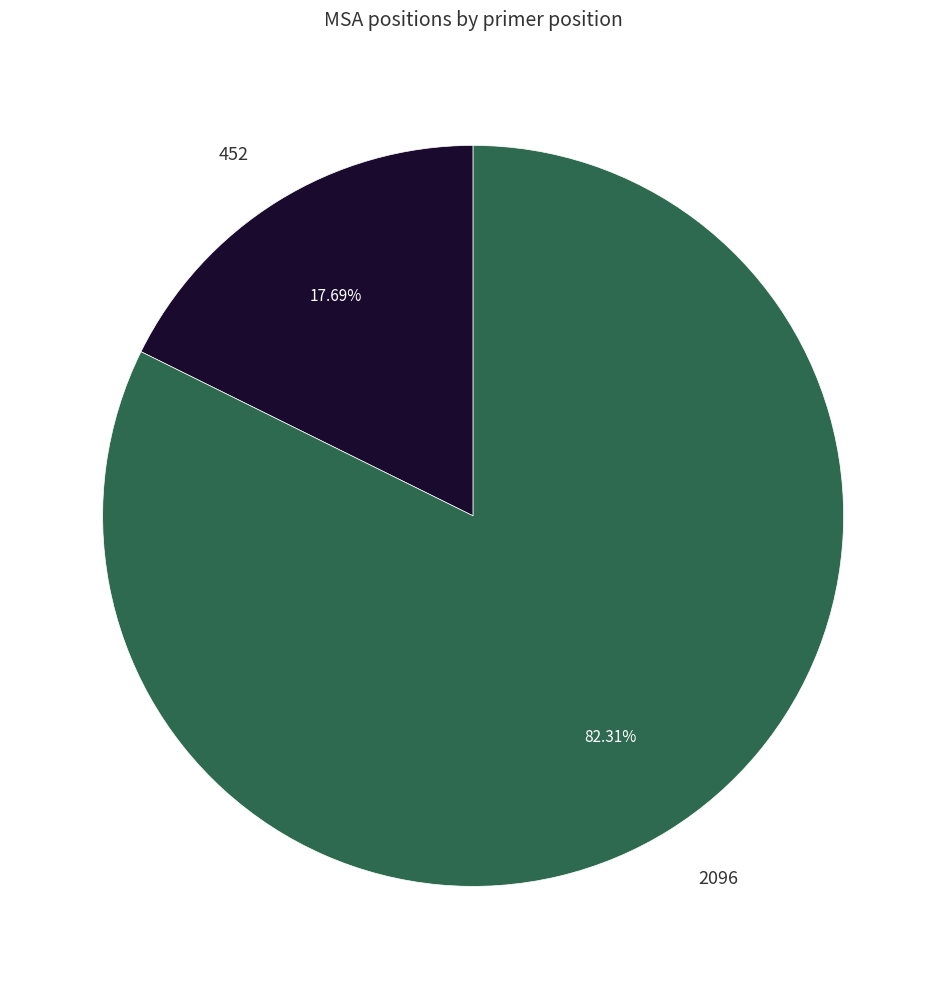

How many slices are in this pie chart?

2